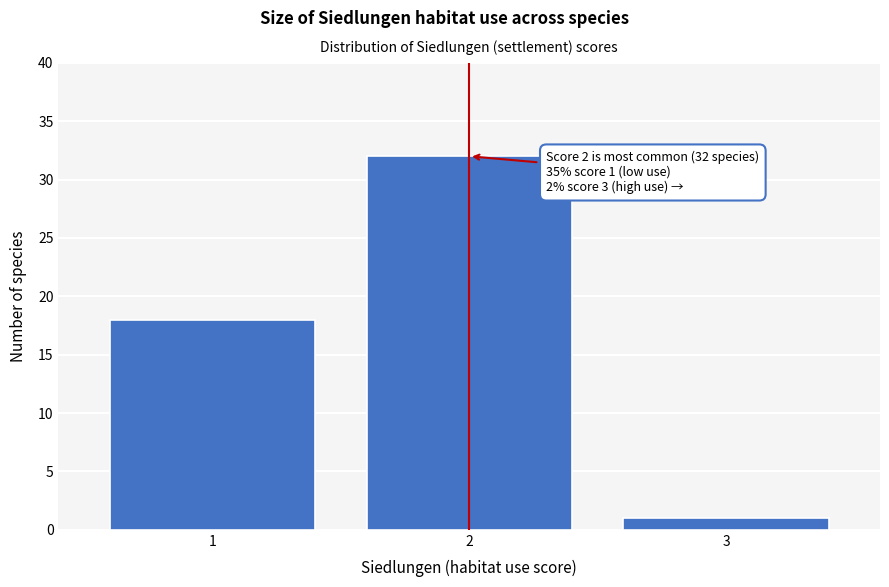

Over which range of the x-axis is the bar tallest?

1.5 to 2.5